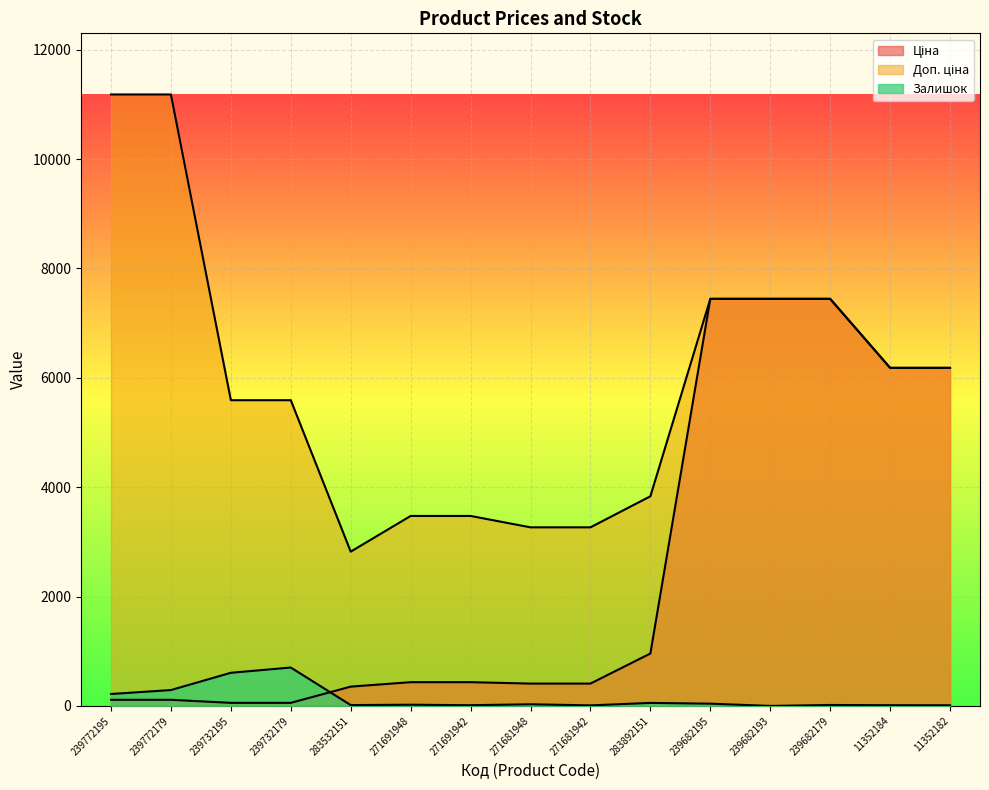

Where is Доп. ціна nearest to the value 7001?

239682195